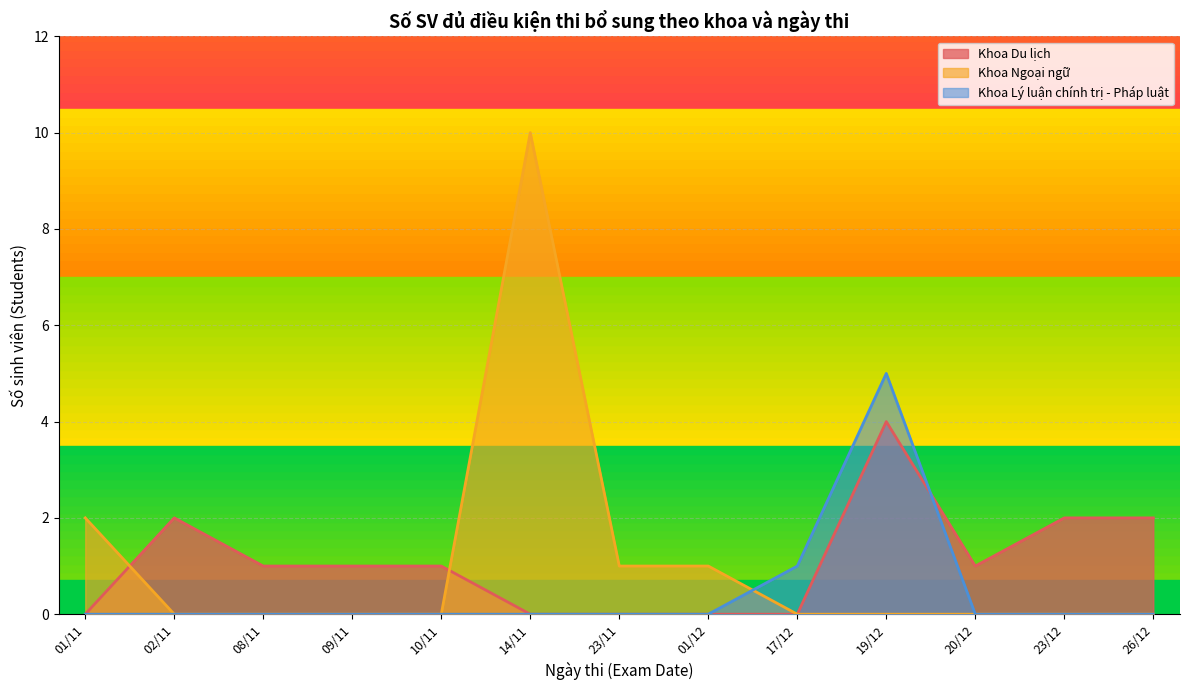

The value of Khoa Ngoại ngữ at 14/11 is 5. True or false?

False